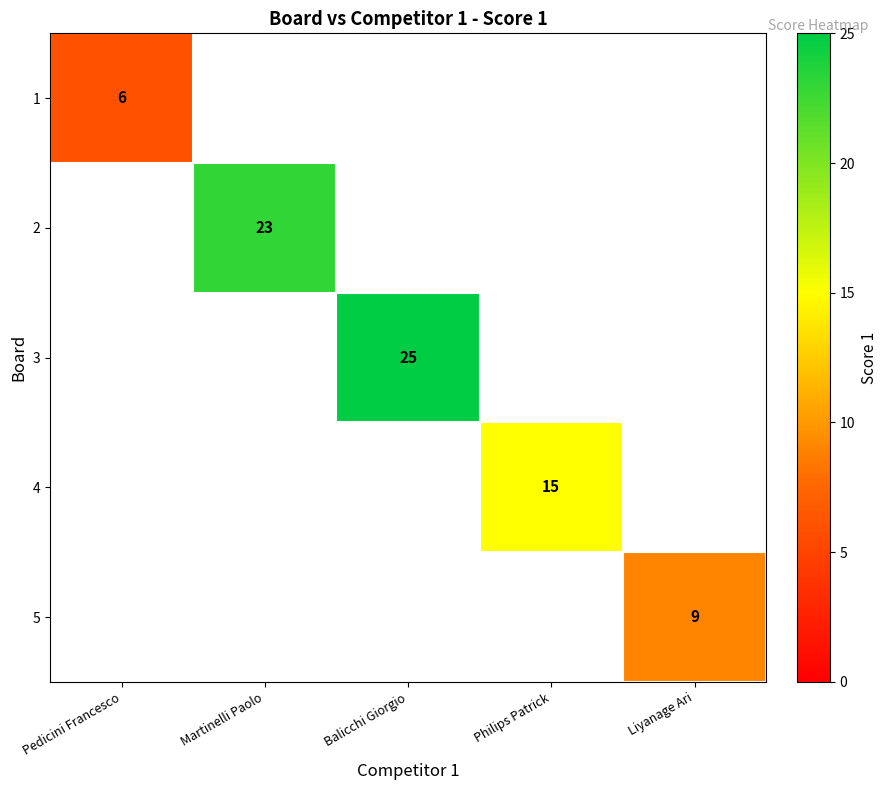

Is it true that 5 equals 9 at Liyanage Ari?

True